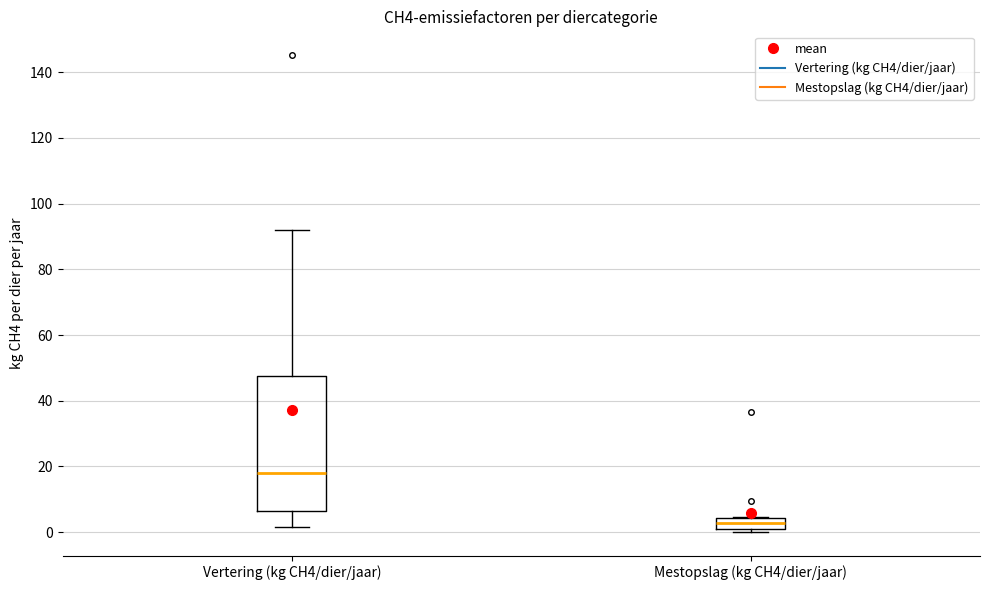

Reading left to right, transcribe this box plot: for each box, give where its median line is, the range the box spans, and where its two whiskers end, as read against the y-axis. The values are not printed on the chart, so give them approximately, as read against the axis.

Vertering (kg CH4/dier/jaar): median 18, box 6 to 48, whiskers 2 to 92
Mestopslag (kg CH4/dier/jaar): median 2 (inside the box), box 2 to 4, whiskers 0 to 4